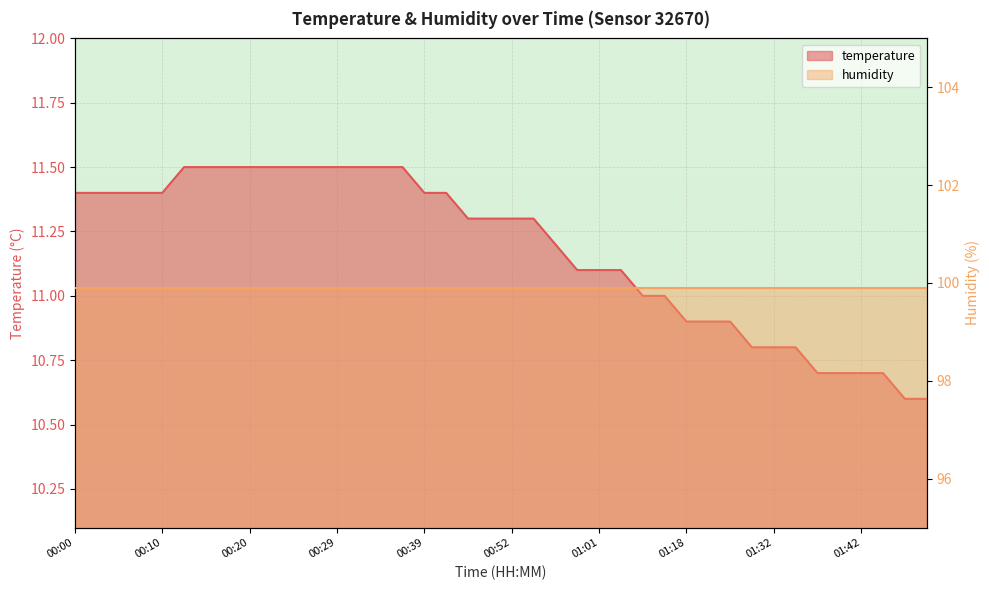

What is the label of the 30th point from the right?

00:24